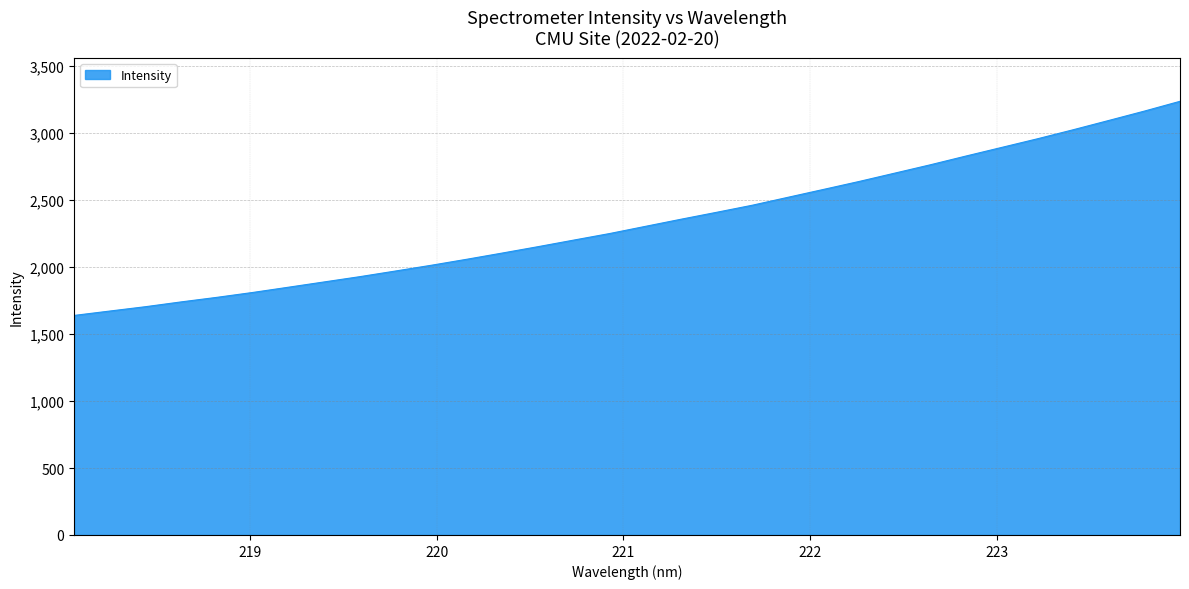

What is the smallest value displayed?

1639.3